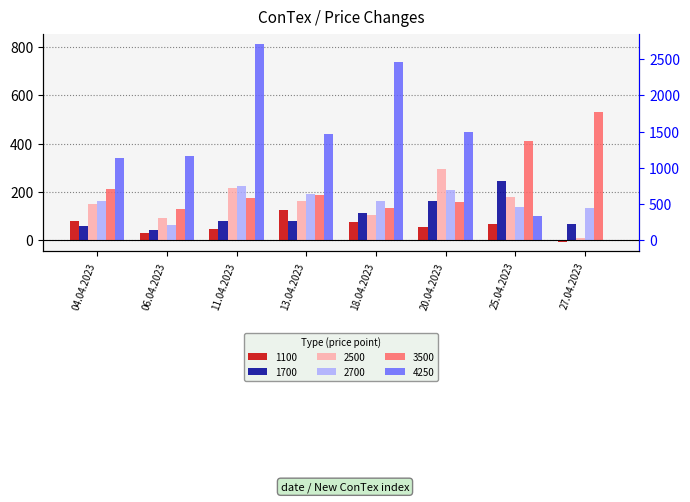

What are all the series names shown in the legend?

1100, 1700, 2500, 2700, 3500, 4250